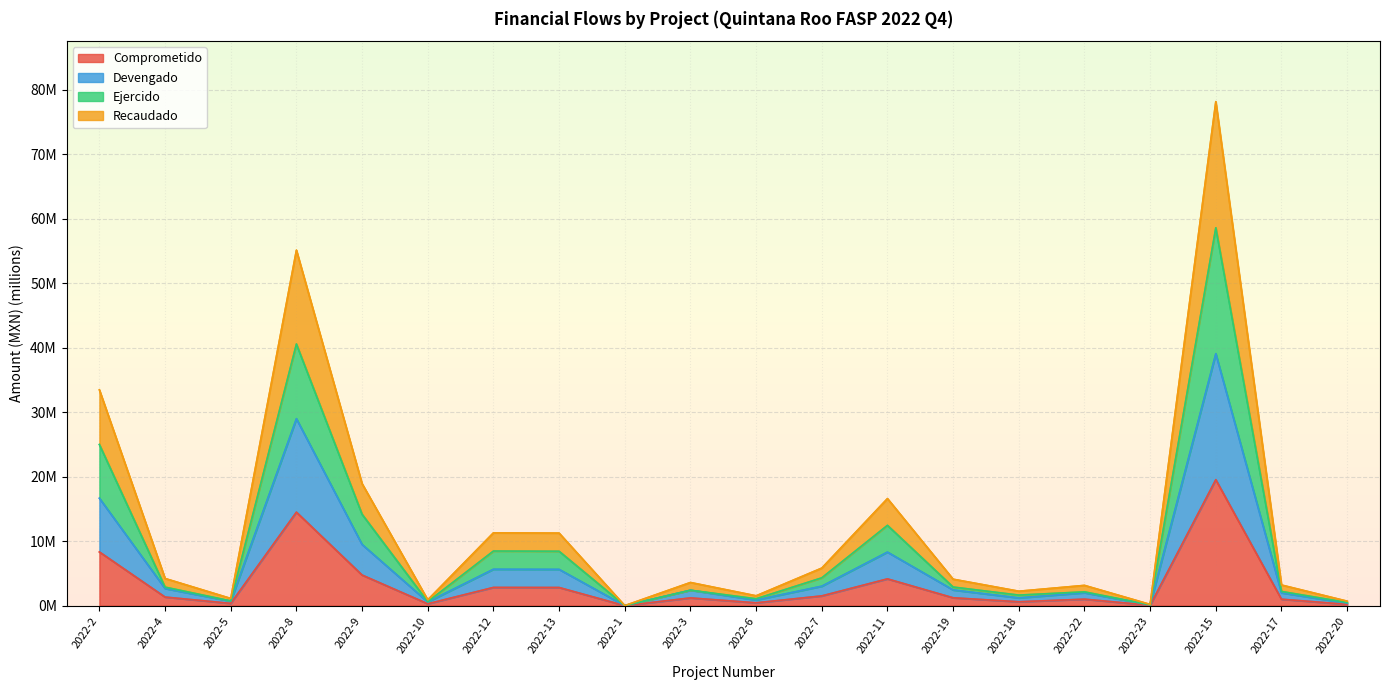

Rank the series at 2022-6 from lowest to highest value.

Comprometido, Recaudado, Devengado, Ejercido